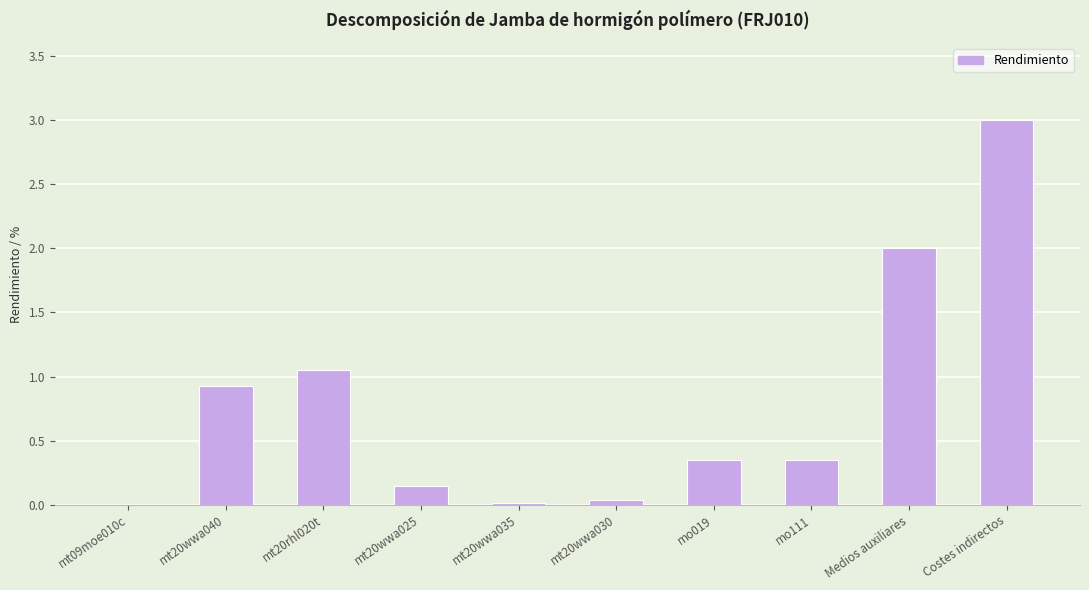

What is the greatest value displayed?

3.0